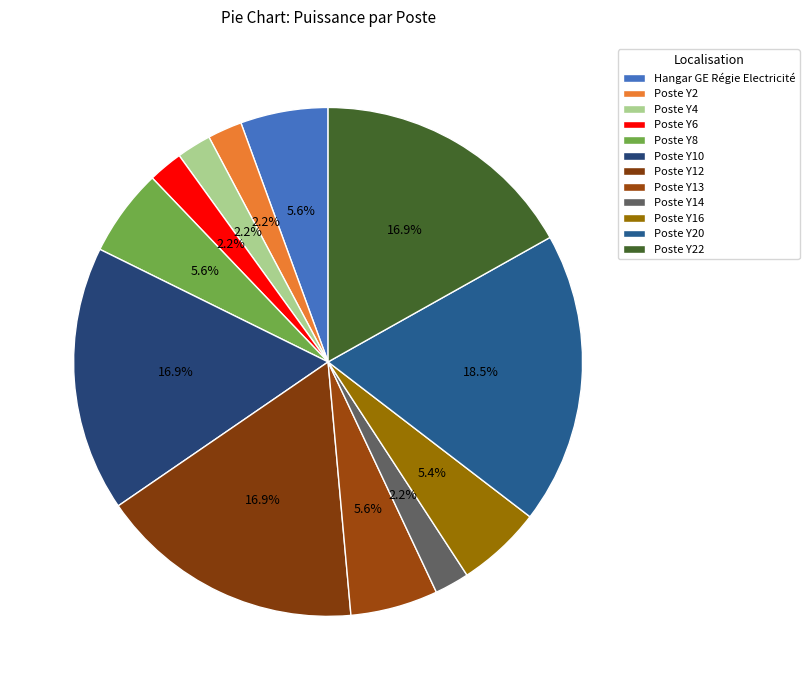

To the nearest percent, what percentage of the pie is Poste Y6?

2%